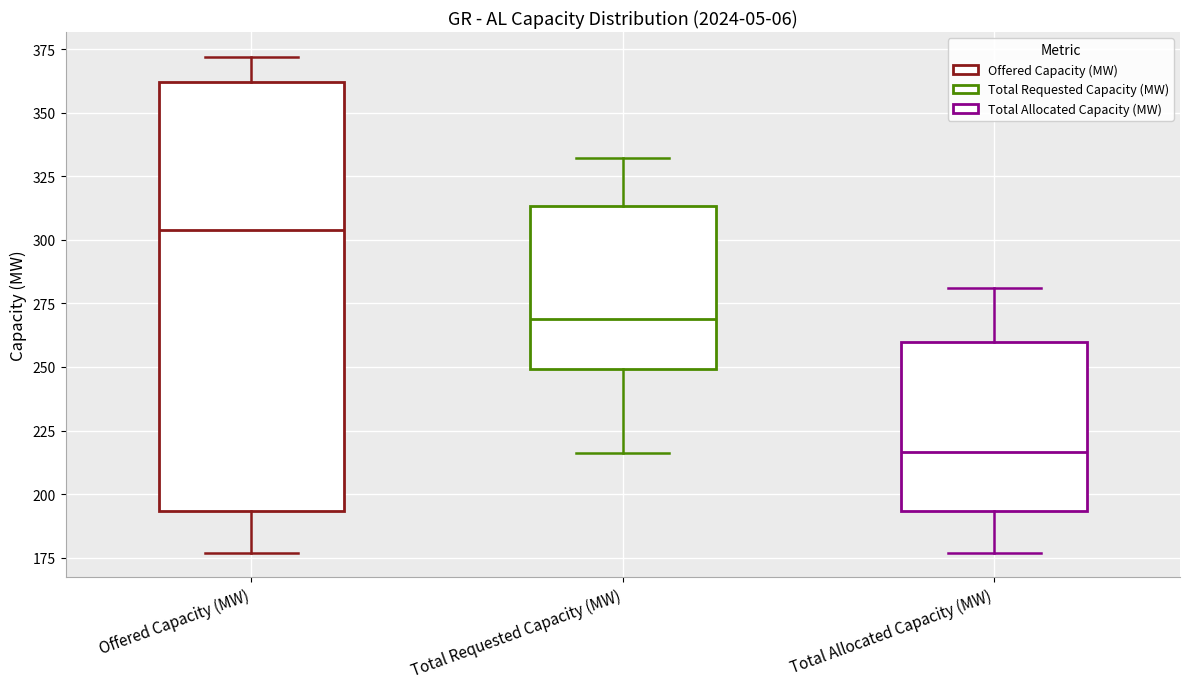

Where is the lower edge of the box for Total Allocated Capacity (MW) on the y-axis? The values are not printed on the chart, so give them approximately, as read against the axis.

195